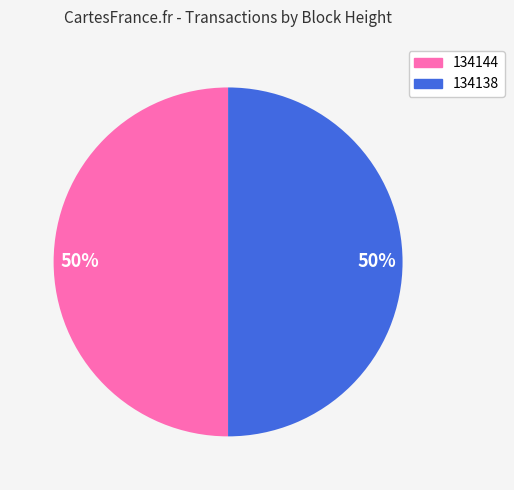

Approximately how many times larger is the value at 134138 compared to 134144?

1.0